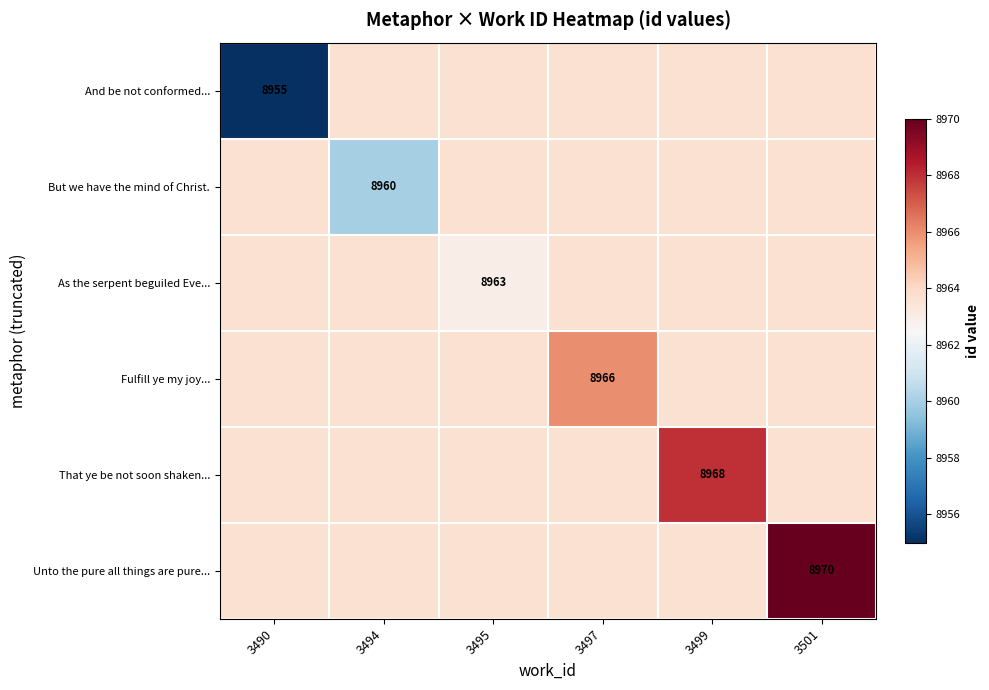

Rank the series at 3499 from lowest to highest value.

And be not conformed..., But we have the mind of Christ., As the serpent beguiled Eve..., Fulfill ye my joy..., Unto the pure all things are pure..., That ye be not soon shaken...